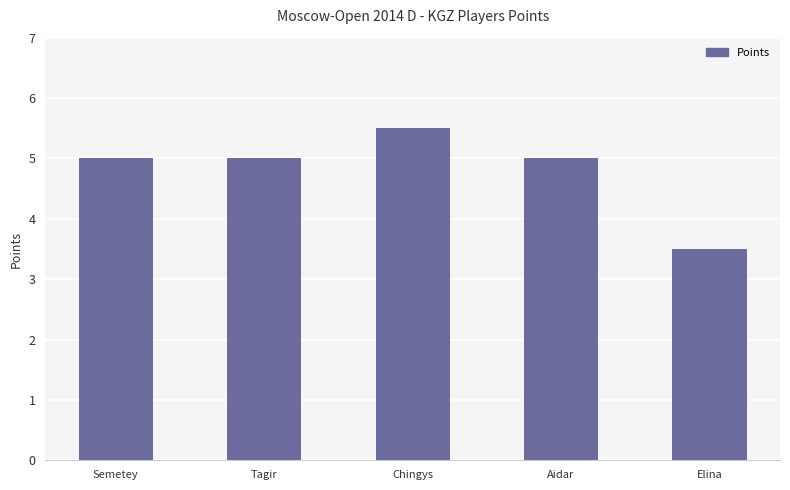

At which category does the chart reach its peak across all series?

Chingys